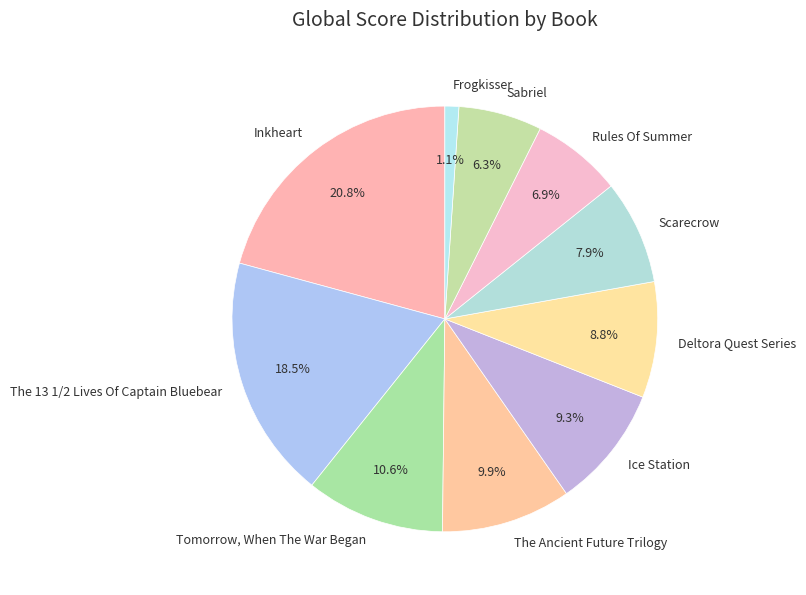

The Sabriel slice represents 1% of the pie. True or false?

False